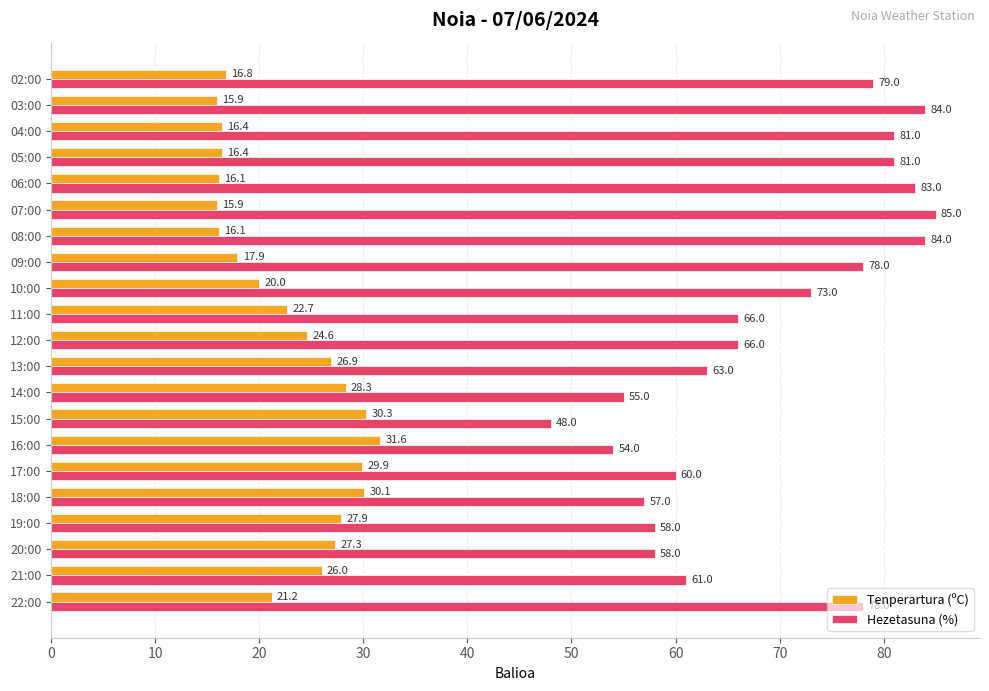

True or false: Tenperartura (ºC) has a value of 8.7 at 16:00.

False